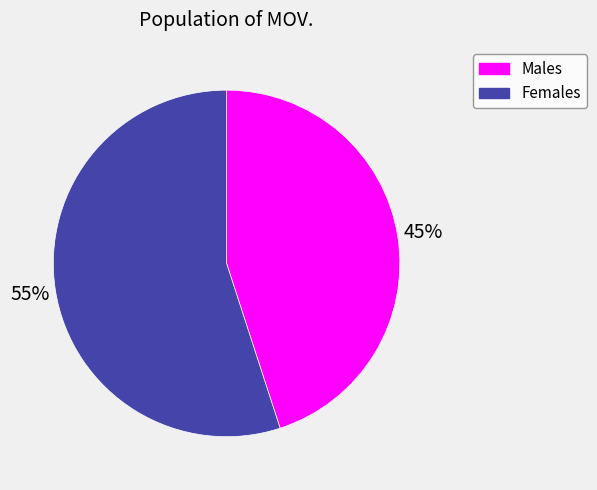

Is there any slice that represents more than half of the pie?

Yes